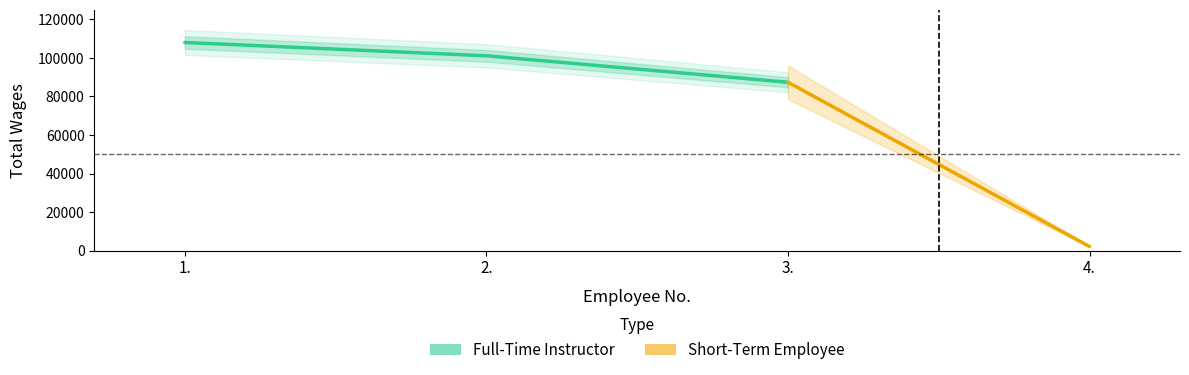

Does the chart have visible grid lines?

No